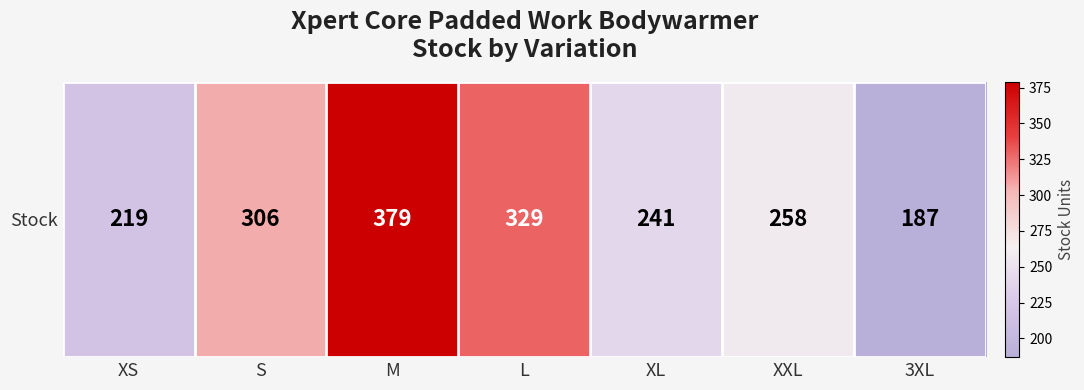

Which has a higher value, 3XL or L?

L